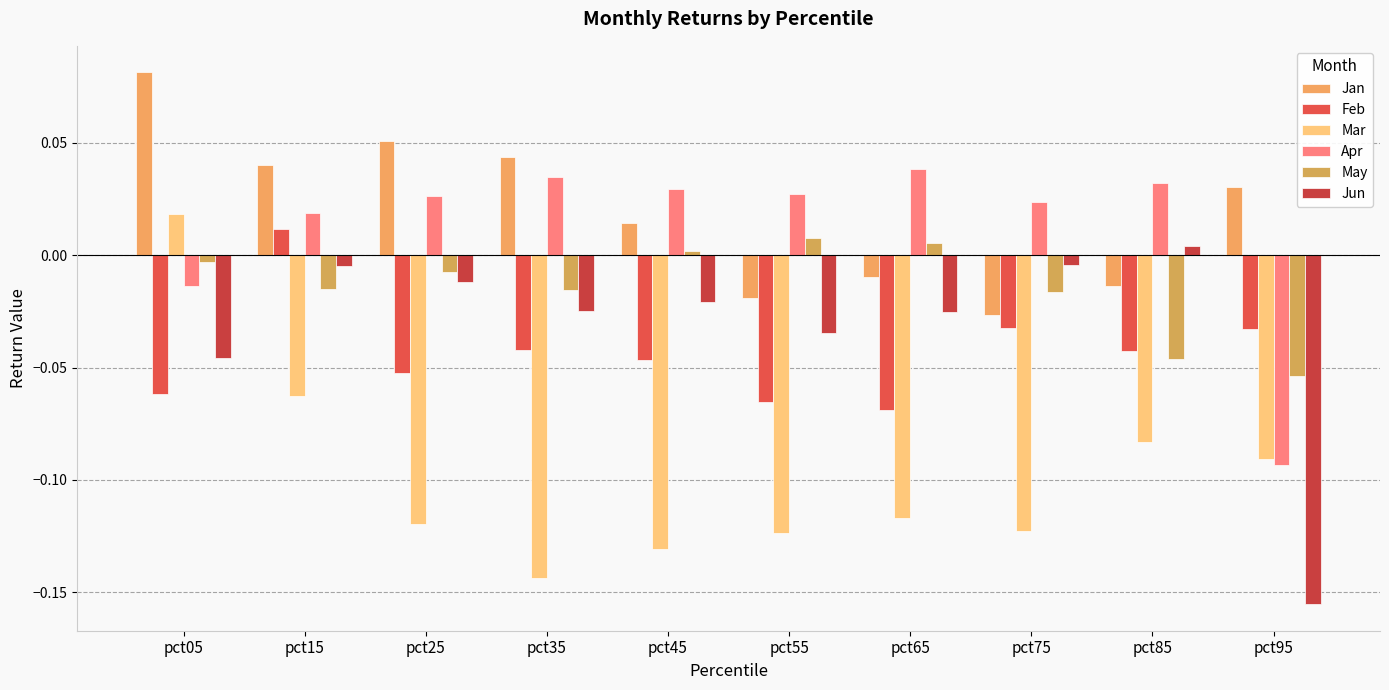

How many bars are there in total?

60